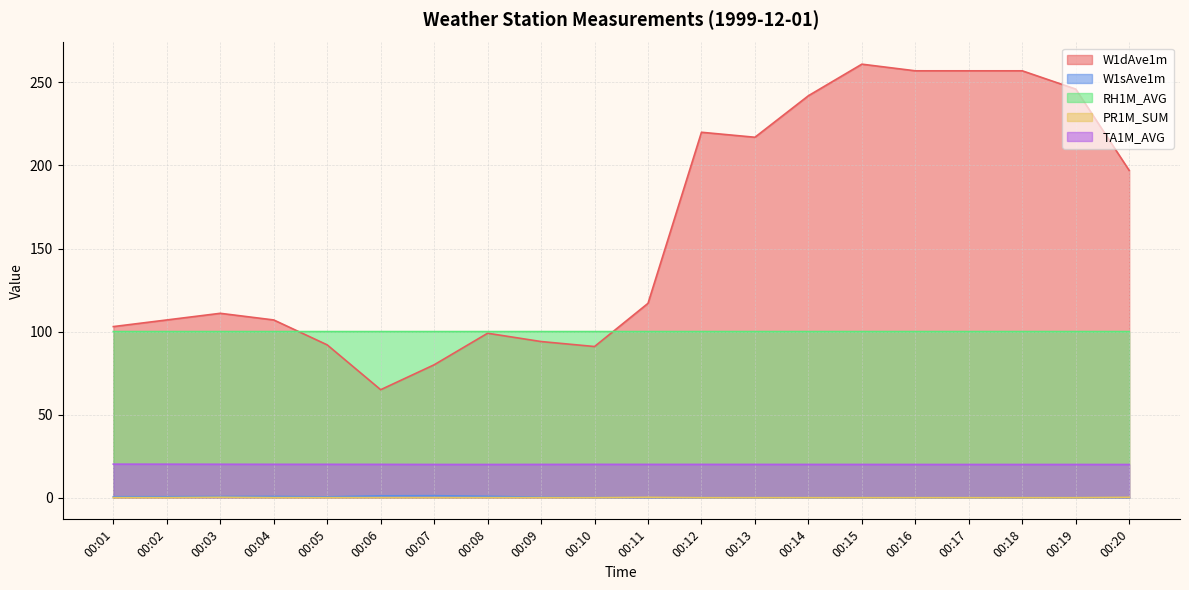

Which category has the lowest value across all series?

00:11